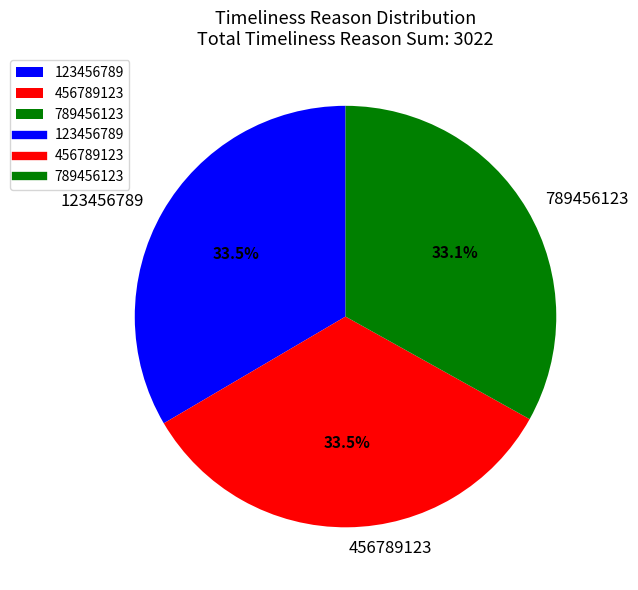

Combined, what portion of the pie is 456789123 and 123456789?

66.9%